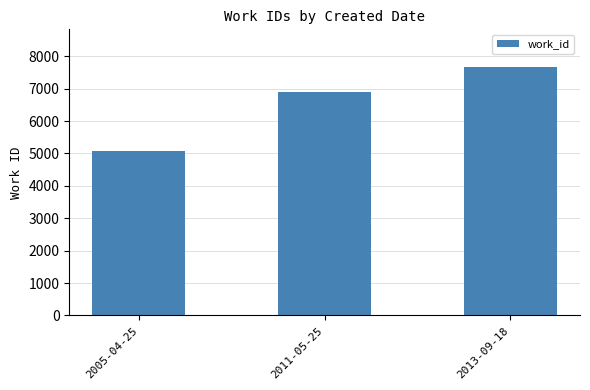

Which category has the highest value across all series?

2013-09-18